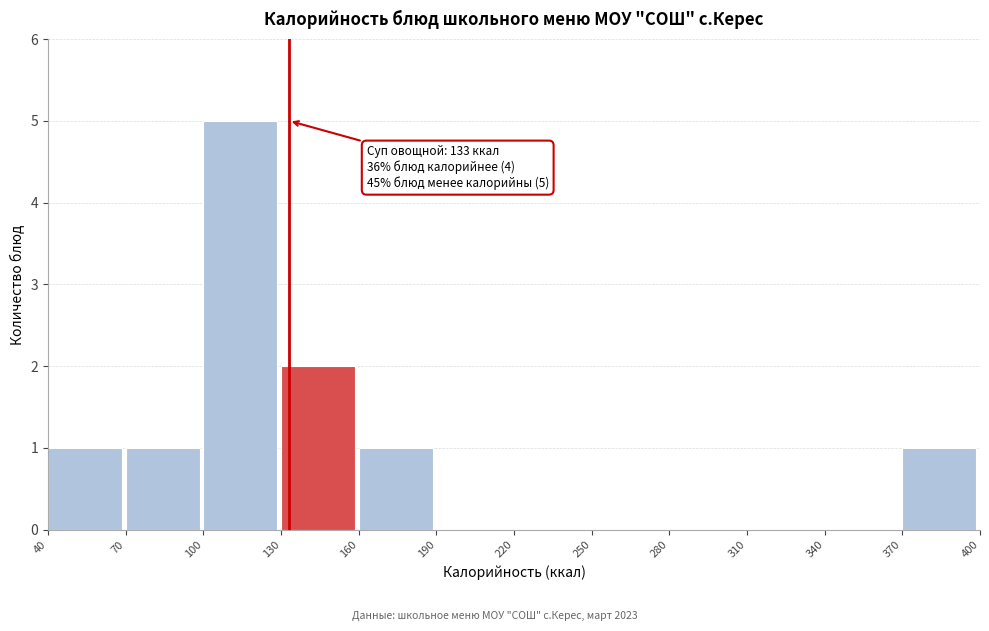

Which range on the x-axis has the tallest bar?

100 to 130